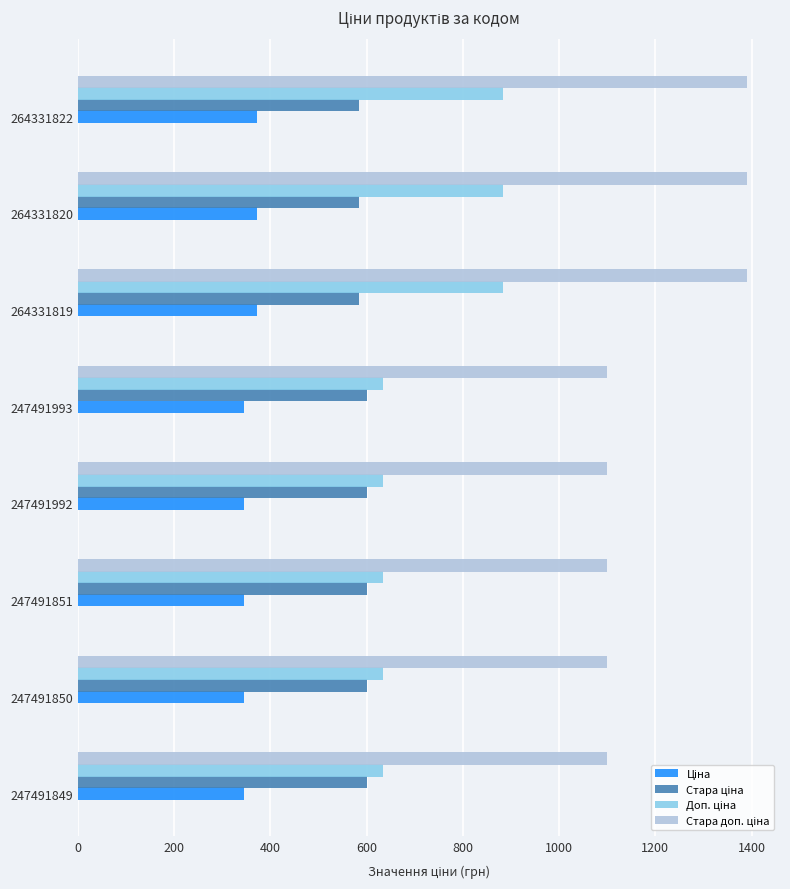

At how many categories does at least one series exceed 1071?

8